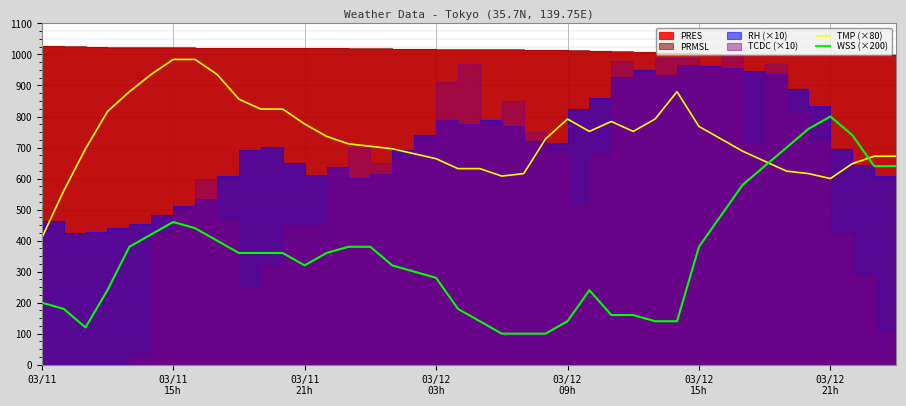

True or false: TMP (×80) and WSS (×200) cross at least once.

True